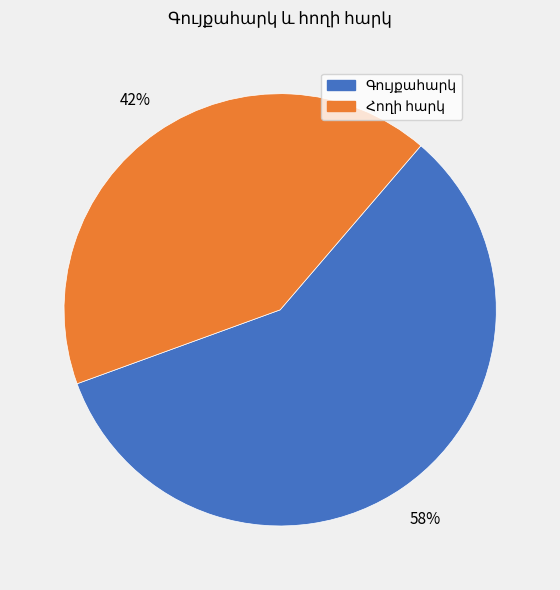

How many slices are in this pie chart?

2